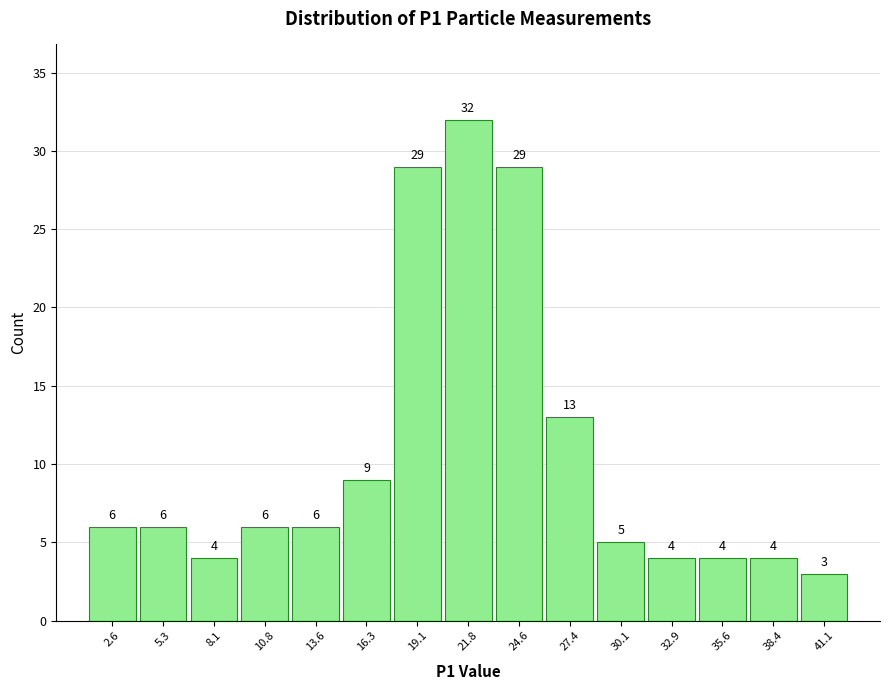

What is the height of the bar covering 28.5 to 31.5 on the x-axis? The bar edges are not printed on the chart, so give them approximately, as read against the axis.

5